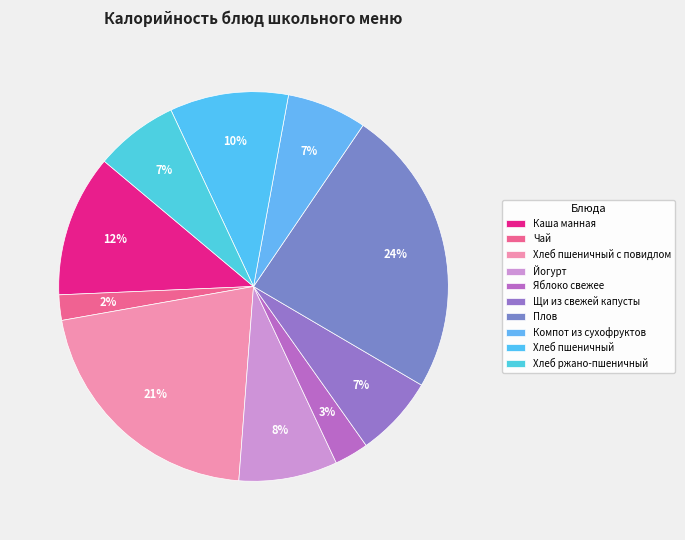

What percentage is NOT represented by Йогурт?

91.8%